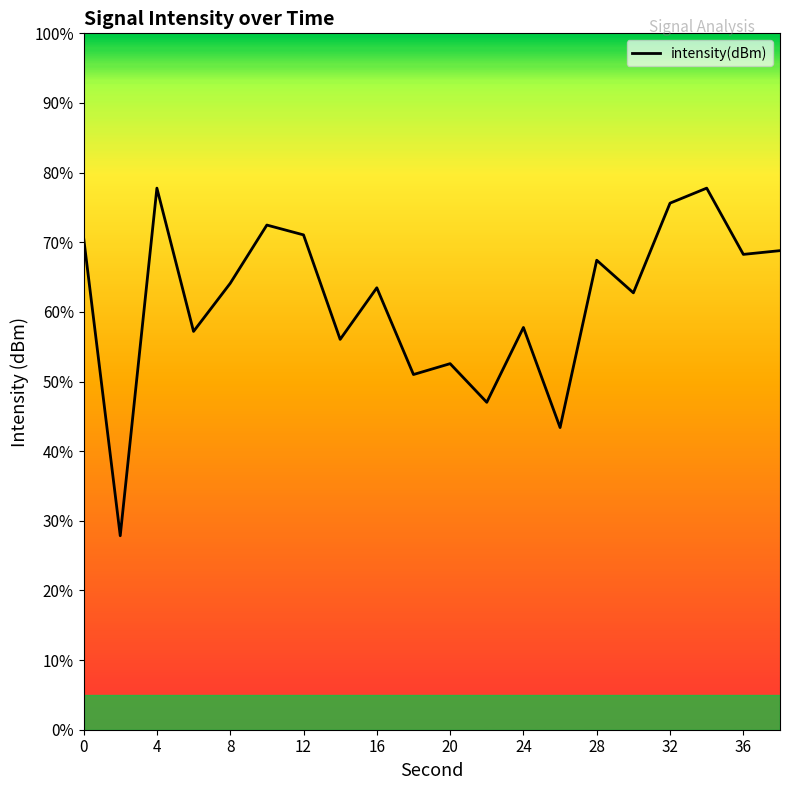

Is this an area chart (filled region under the line)?

No